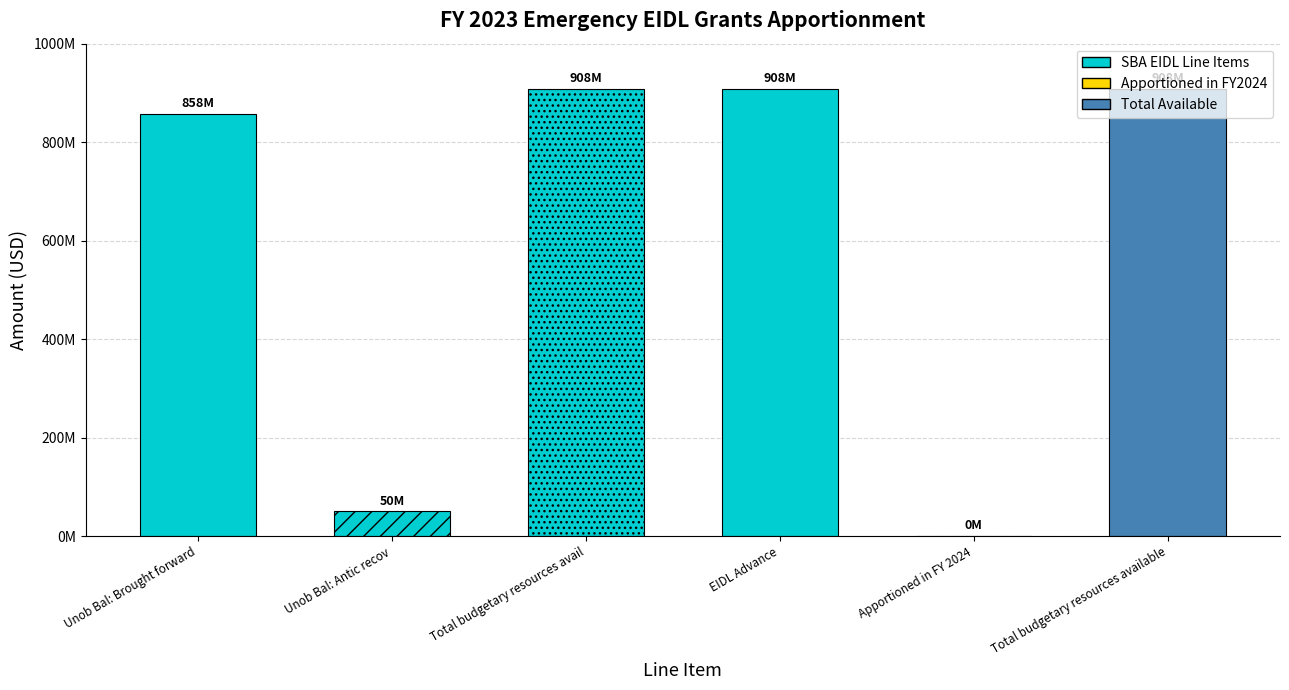

At which category does the chart reach its minimum across all series?

Apportioned in FY 2024